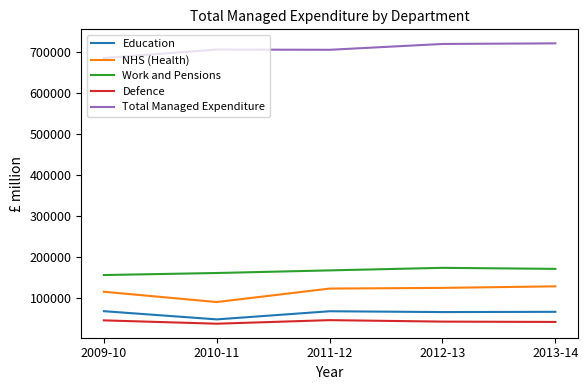

At how many categories does at least one series exceed 595678?

5